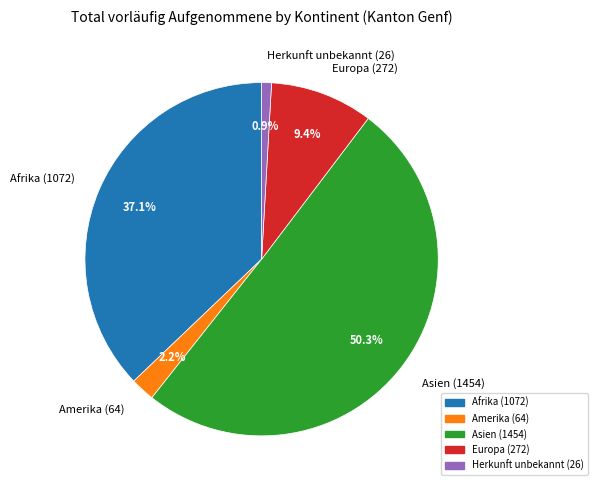

What portion of the pie excludes Amerika?

97.8%